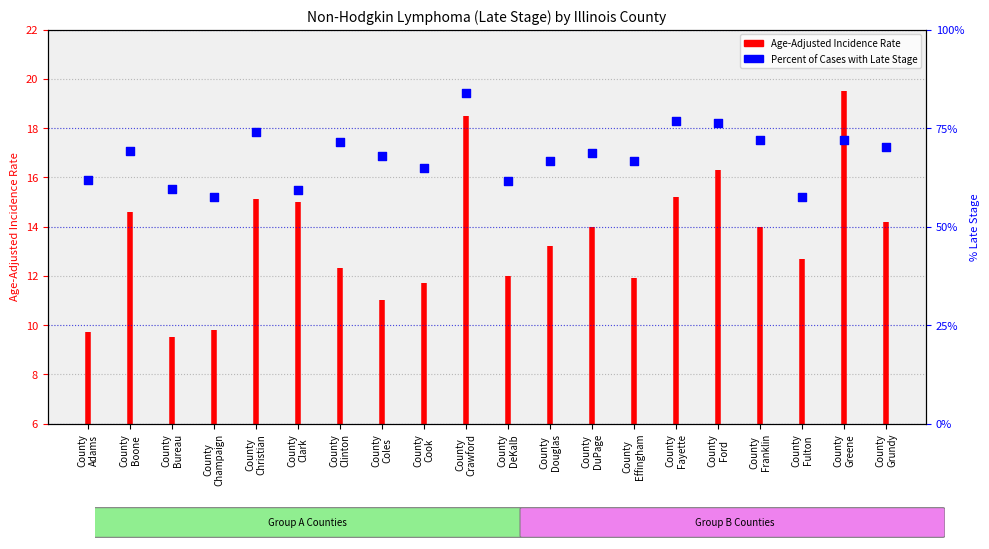

What is the change in value from County Coles to County Crawford?

+16.0